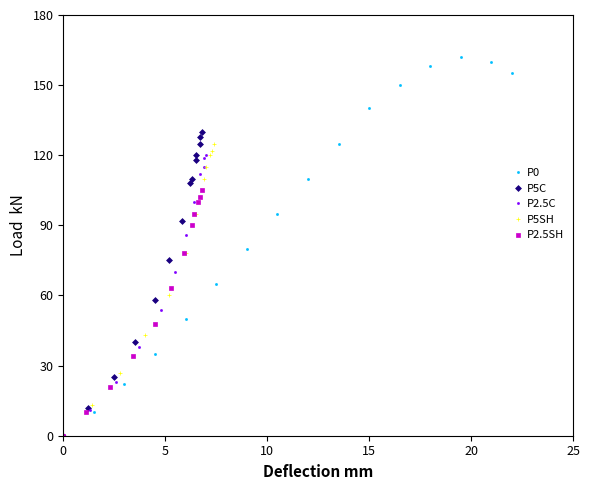

At how many categories does at least one series exceed 77?

11